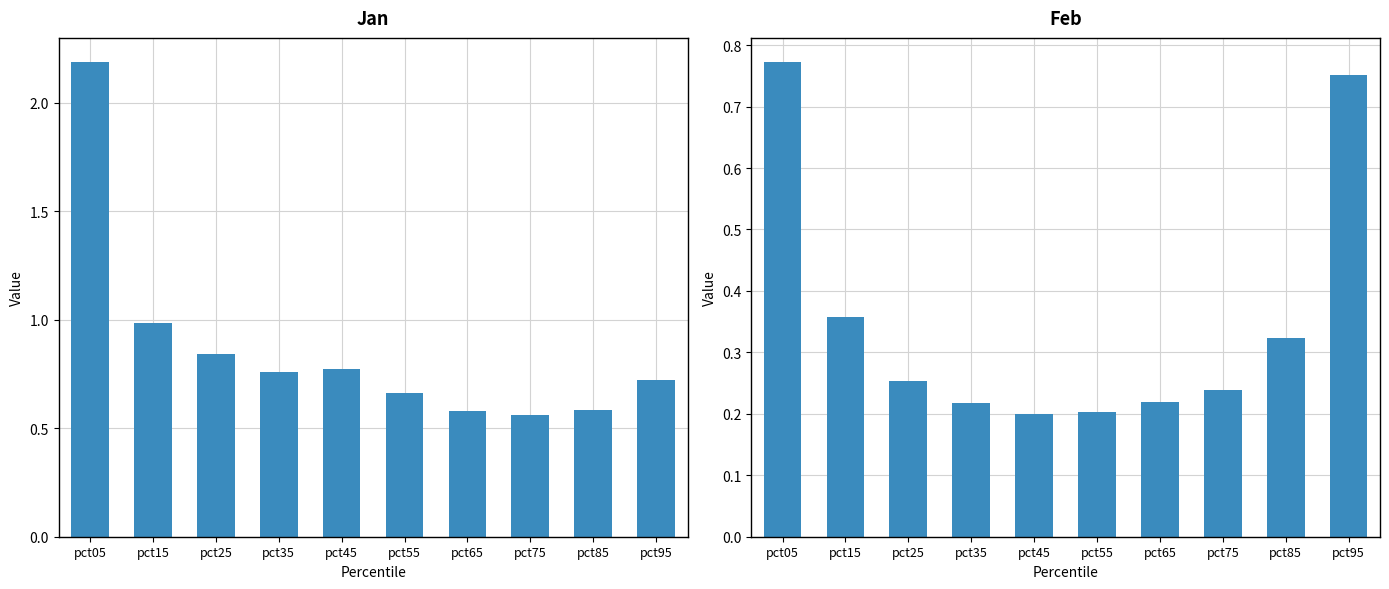

Reading right to left, extract all data points from this chart.

Jan: 0.7	0.6	0.6	0.6	0.7	0.8	0.8	0.8	1.0	2.2
Feb: 0.8	0.3	0.2	0.2	0.2	0.2	0.2	0.3	0.4	0.8